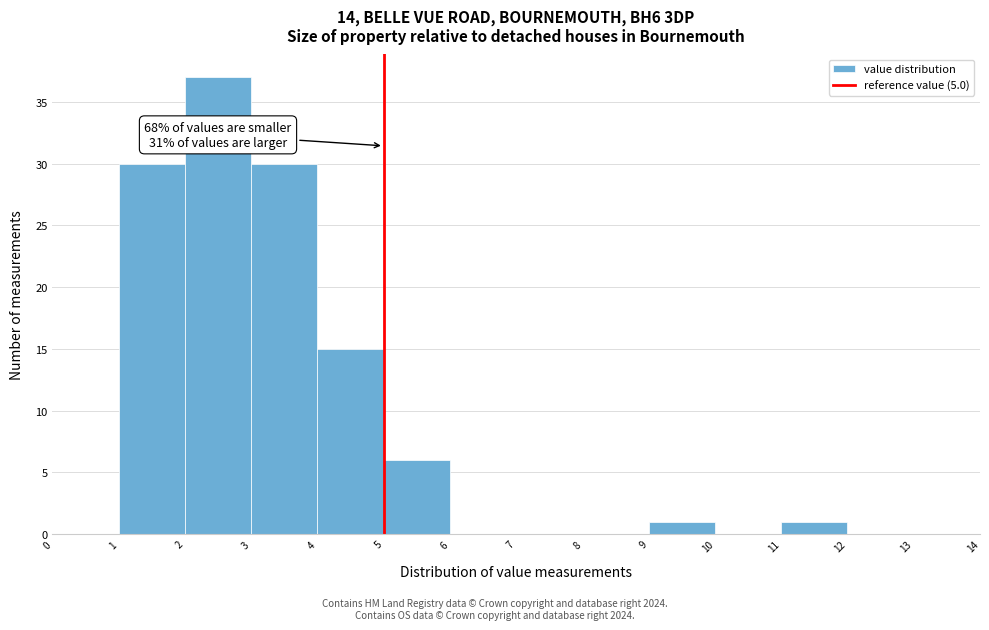

Which range on the x-axis has the tallest bar?

2 to 3